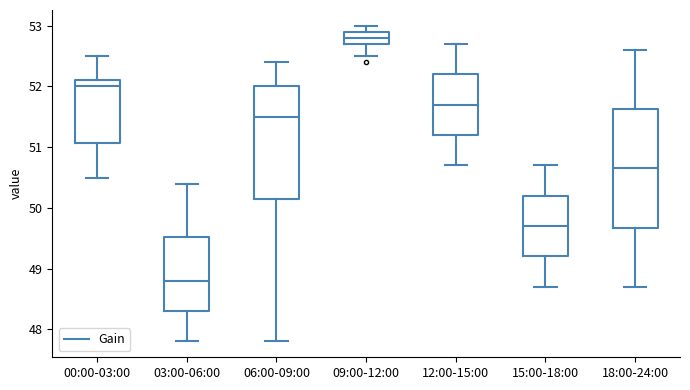

Reading left to right, transcribe this box plot: for each box, give where its median line is, the range the box spans, and where its two whiskers end, as read against the y-axis. The values are not printed on the chart, so give them approximately, as read against the axis.

00:00-03:00: median 52.0, box 51.1 to 52.1, whiskers 50.5 to 52.5
03:00-06:00: median 48.8, box 48.3 to 49.5, whiskers 47.8 to 50.4
06:00-09:00: median 51.5, box 50.2 to 52.0, whiskers 47.8 to 52.4
09:00-12:00: median 52.8, box 52.7 to 52.9, whiskers 52.5 to 53.0
12:00-15:00: median 51.7, box 51.2 to 52.2, whiskers 50.7 to 52.7
15:00-18:00: median 49.7, box 49.2 to 50.2, whiskers 48.7 to 50.7
18:00-24:00: median 50.7, box 49.7 to 51.6, whiskers 48.7 to 52.6